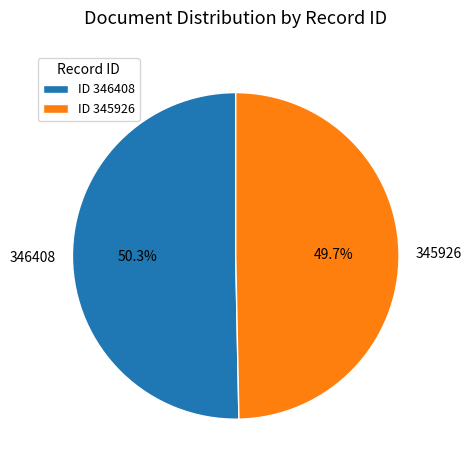

Which slice is the largest?

346408